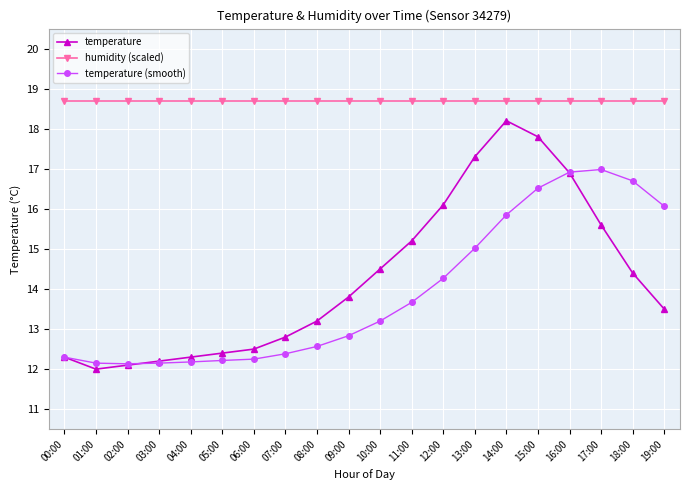

True or false: humidity (scaled) and temperature intersect in this chart.

False